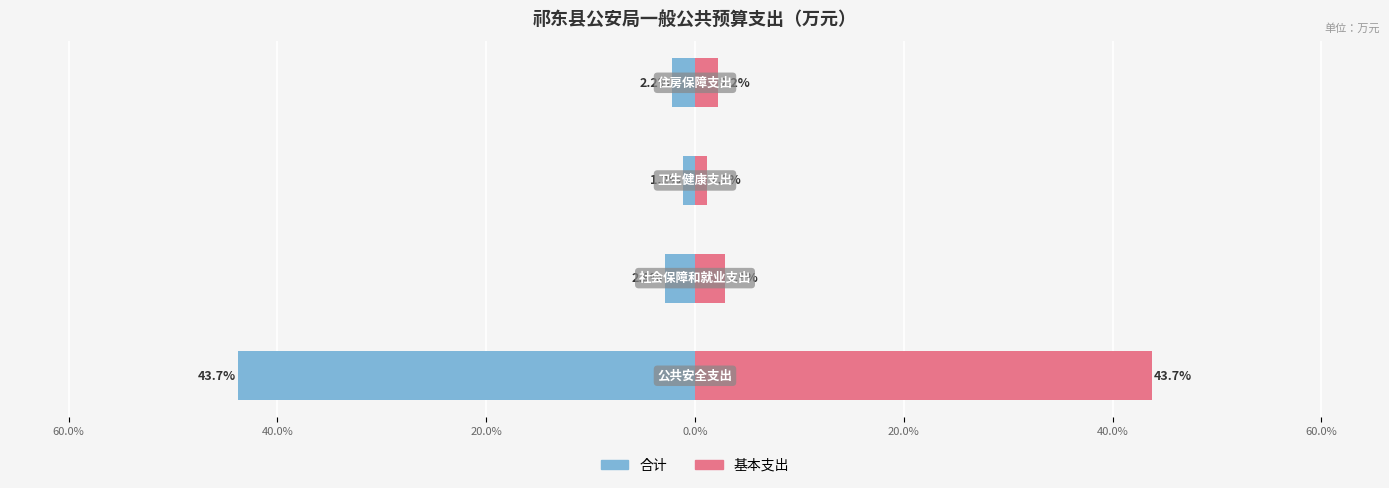

What is the minimum value for 合计?

-43.7